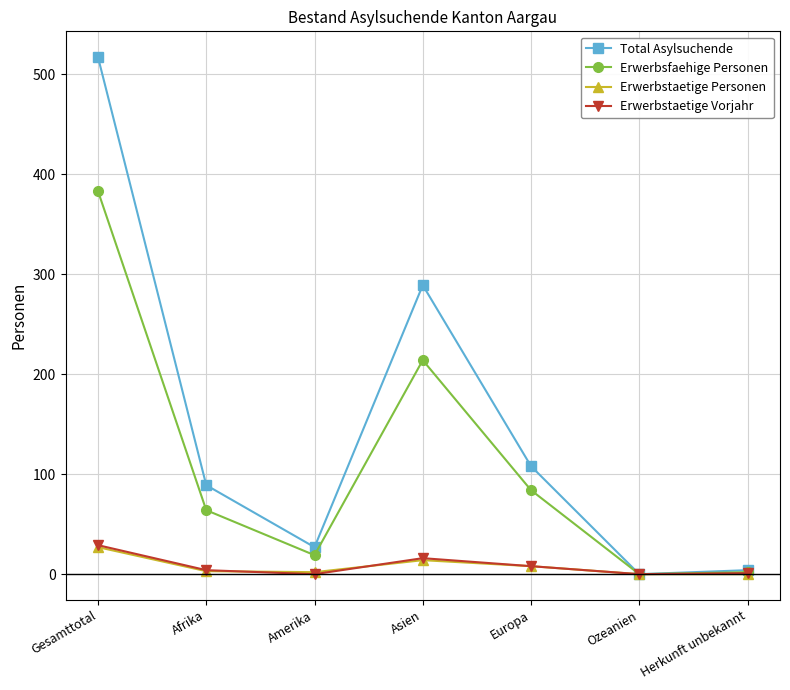

Where is the first local minimum for Erwerbsfaehige Personen?

Amerika